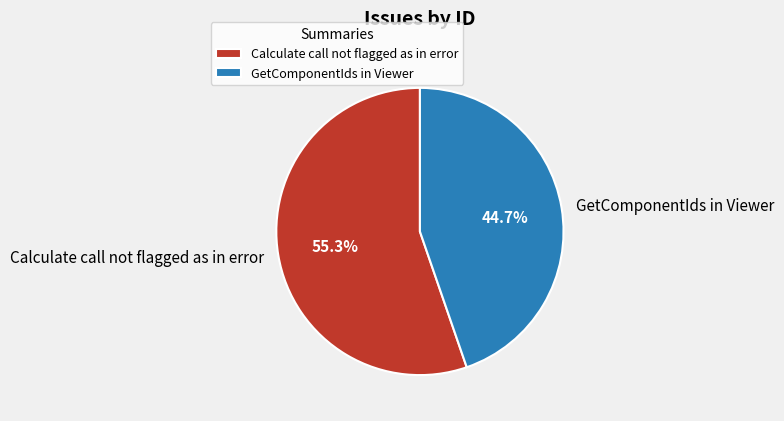

Which slice is the largest?

Calculate call not flagged as in error